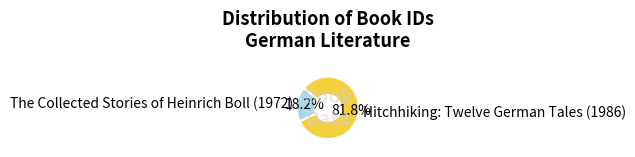

Do The Collected Stories of Heinrich Boll (1972) and Hitchhiking: Twelve German Tales (1986) together represent more than half of the pie?

Yes